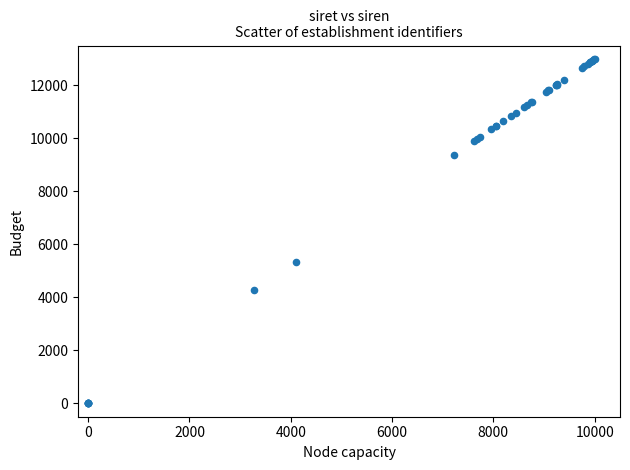

What Y value in the scatter plot is closest to 6500?

5336.1